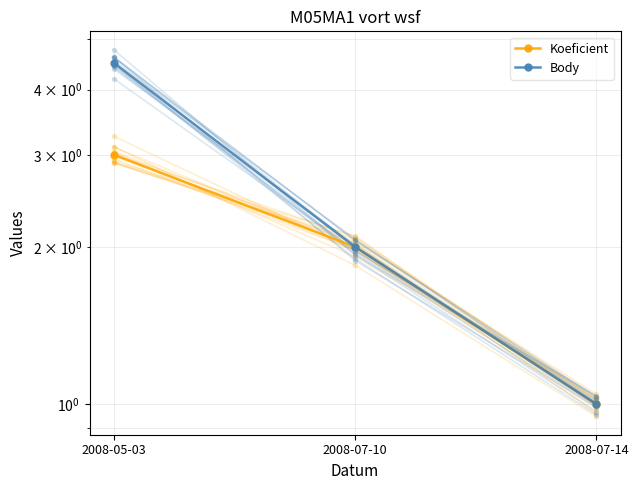

What is the minimum value for Koeficient?

1.0